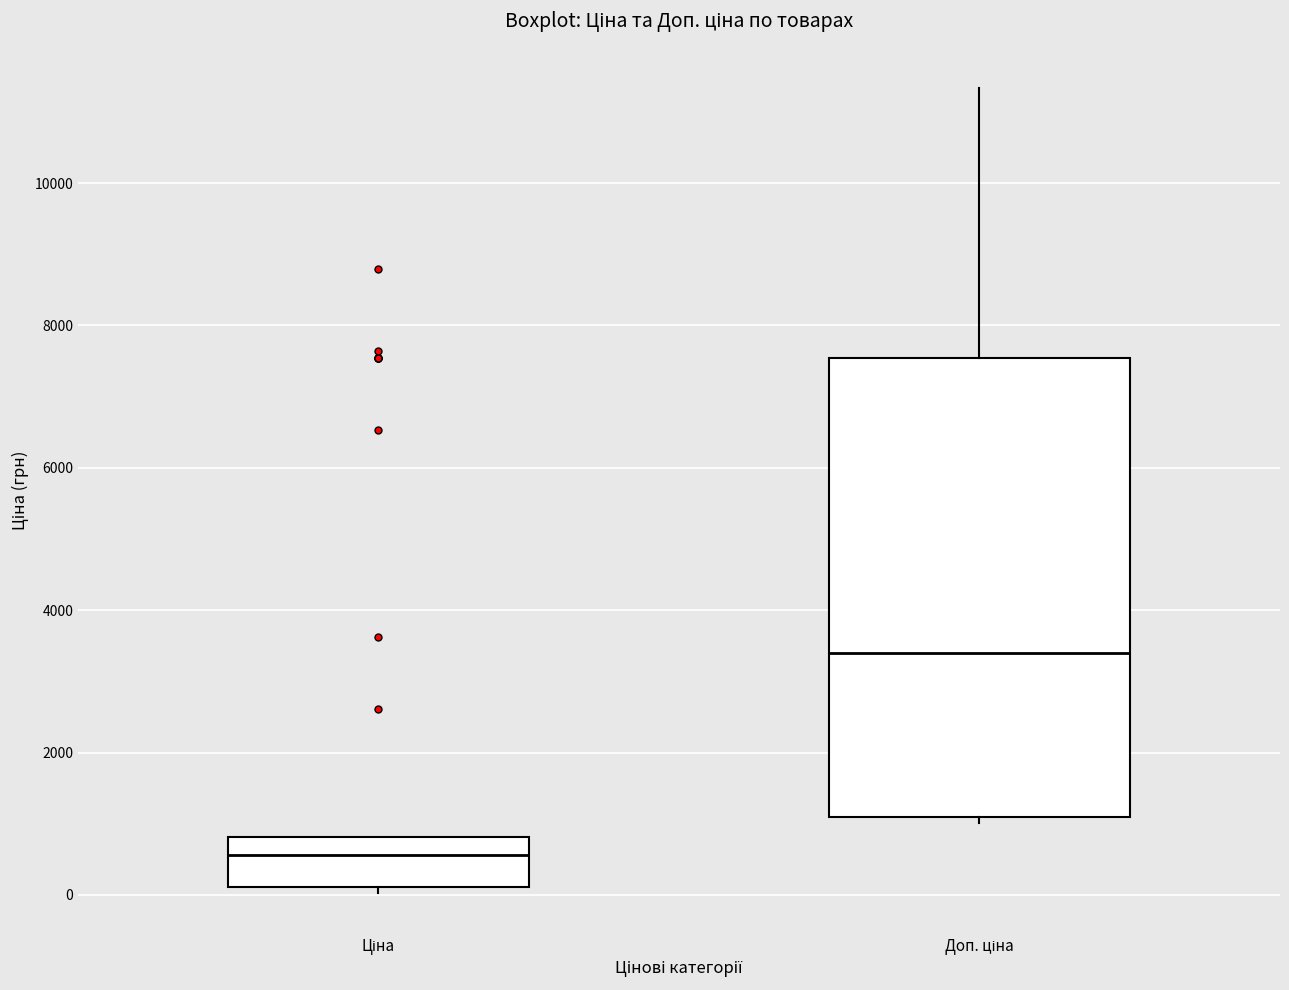

Which box's median line is the lowest?

Ціна